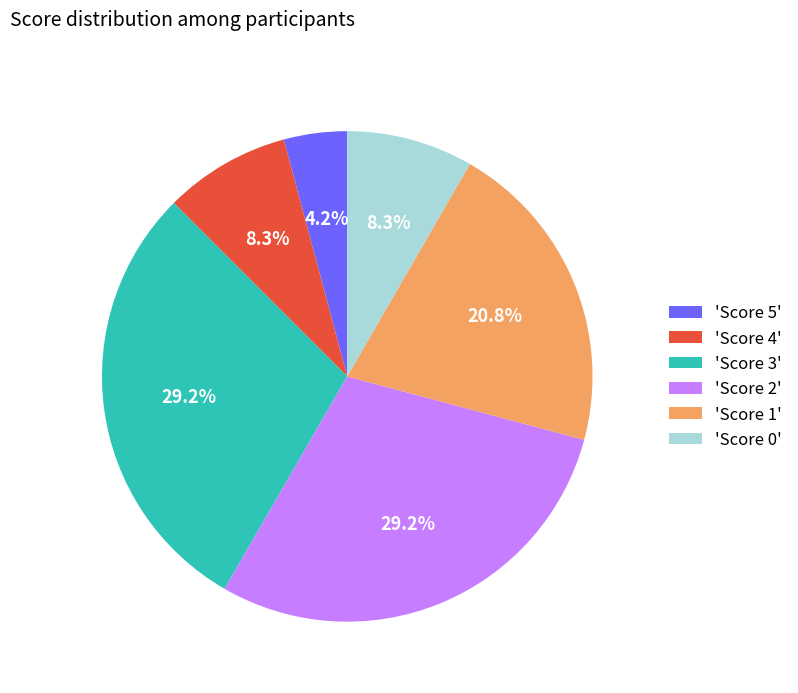

Count the number of slices in the pie.

6